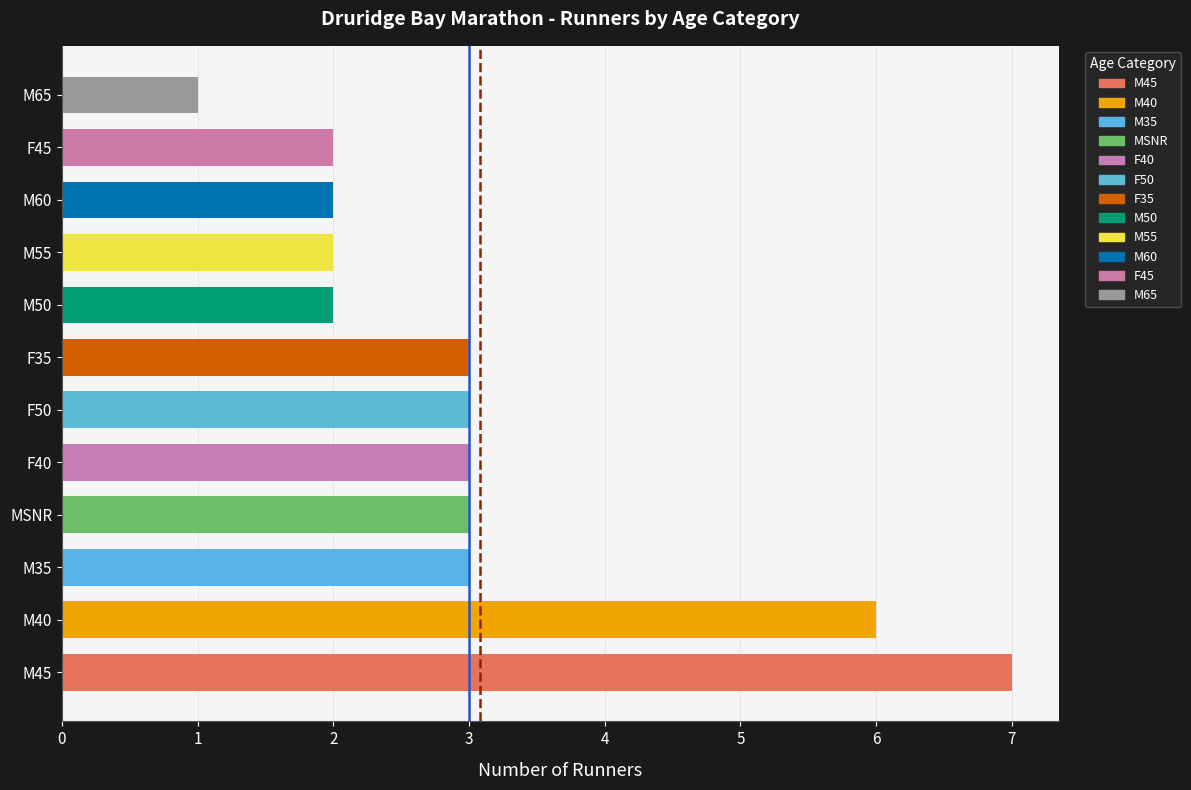

The chart shows a value of 3 at F40. True or false?

True